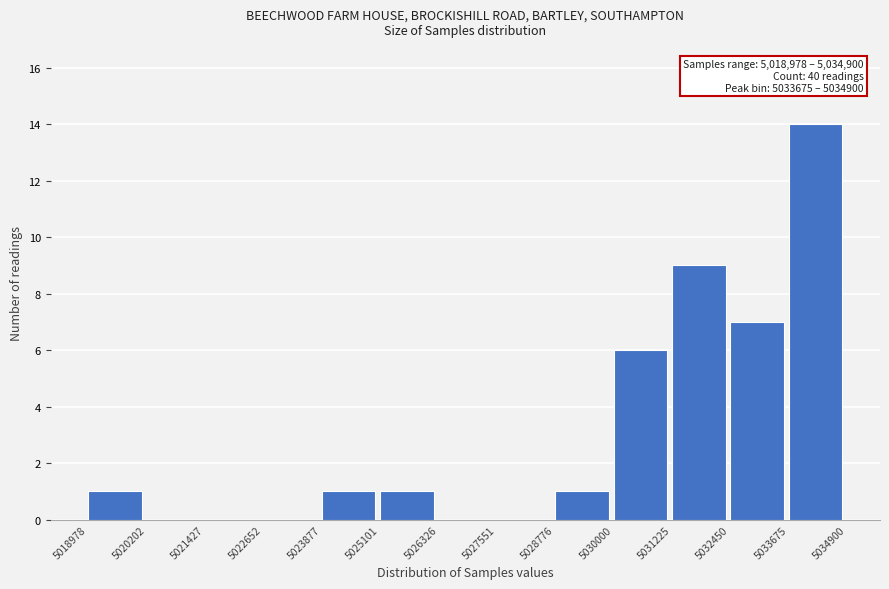

Which range on the x-axis has the tallest bar?

5033675 to 5034900